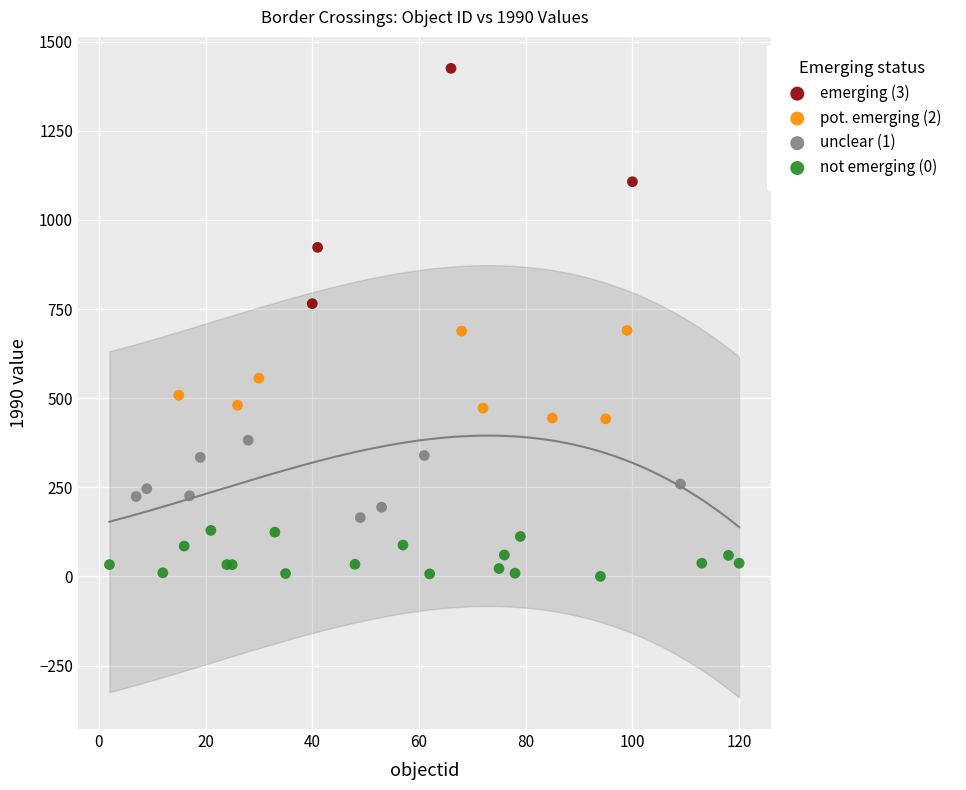

Which series reaches the maximum Y coordinate?

emerging (3)